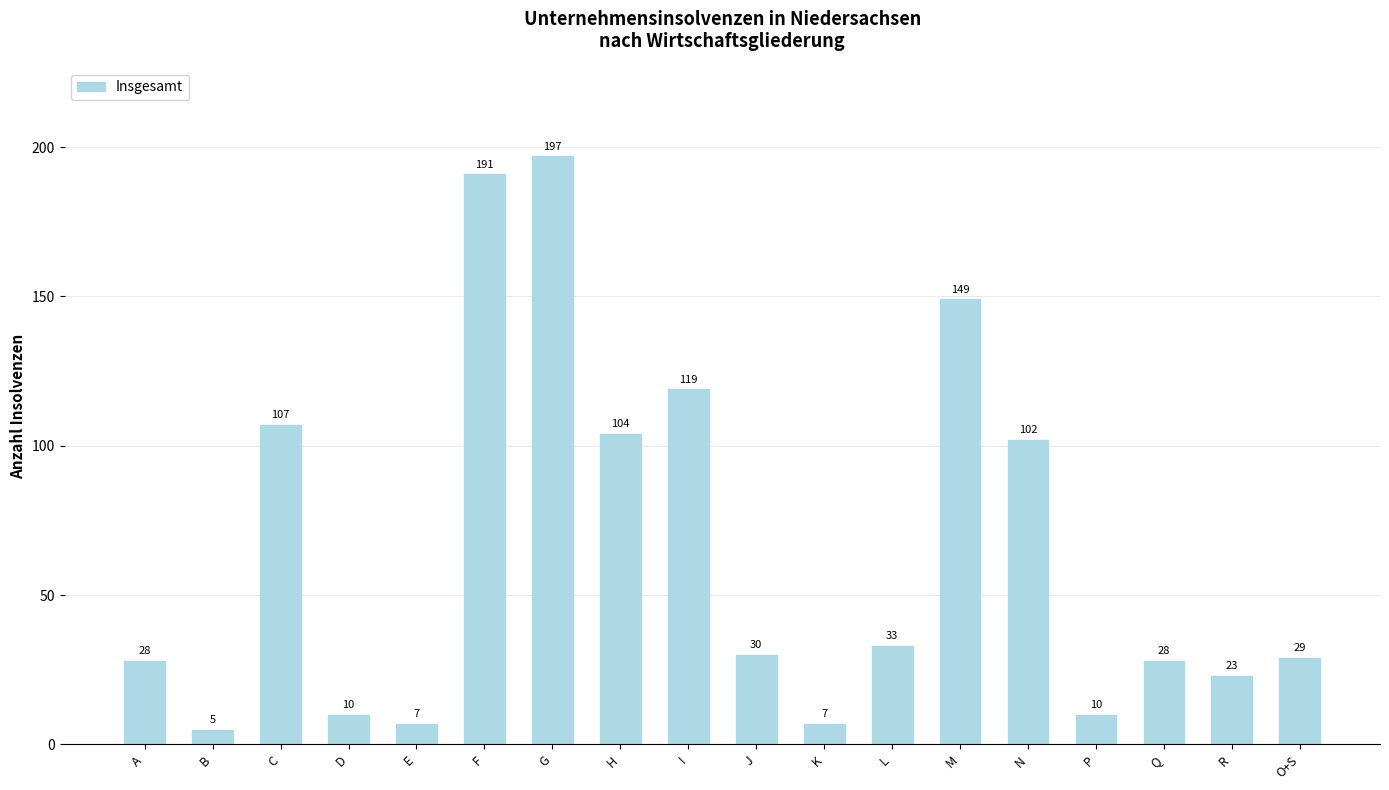

Reading right to left, what are all the values shown in this chart?

O+S=29	R=23	Q=28	P=10	N=102	M=149	L=33	K=7	J=30	I=119	H=104	G=197	F=191	E=7	D=10	C=107	B=5	A=28